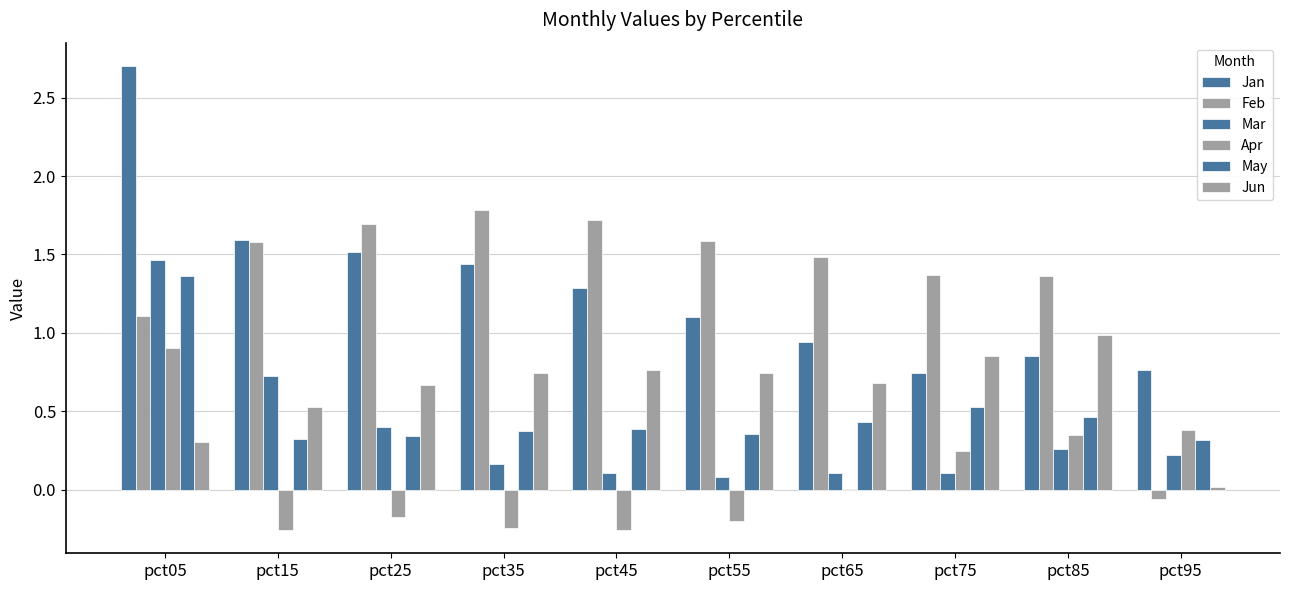

What is the total value across all series at pct95?

1.6